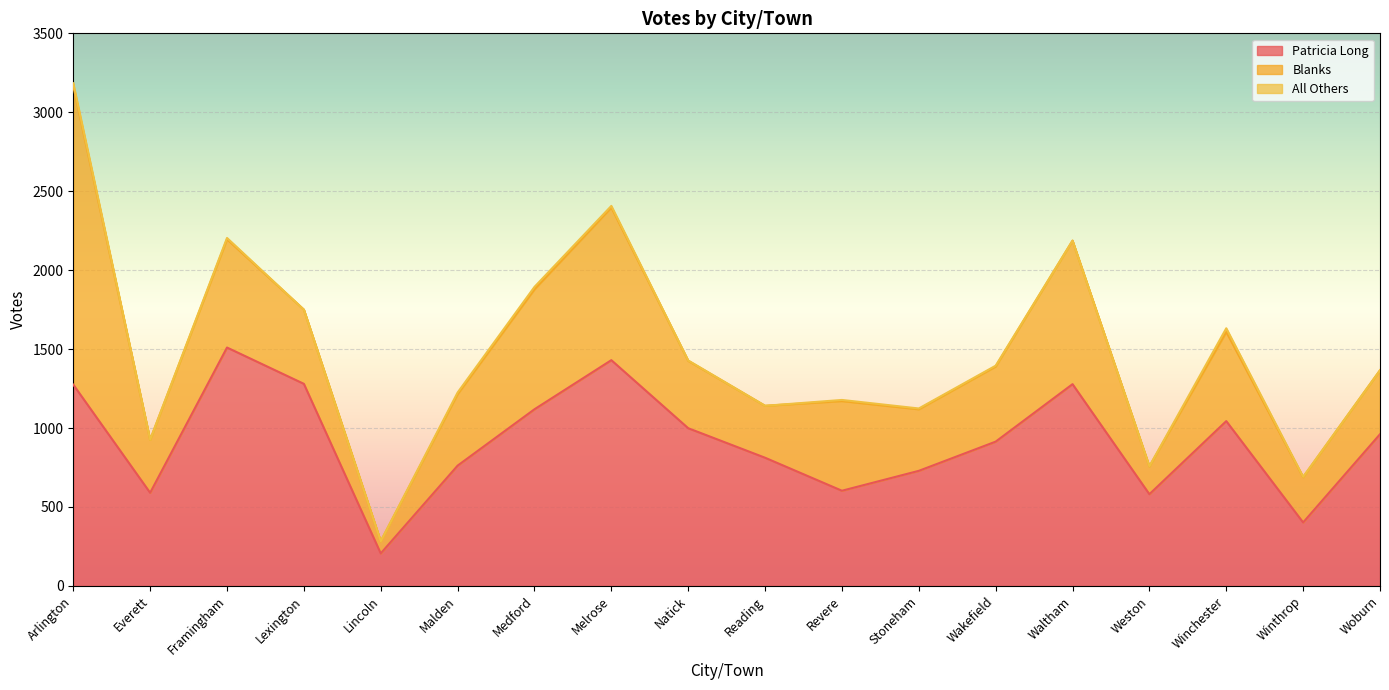

What is the difference between the maximum and minimum values in the All Others series?

23